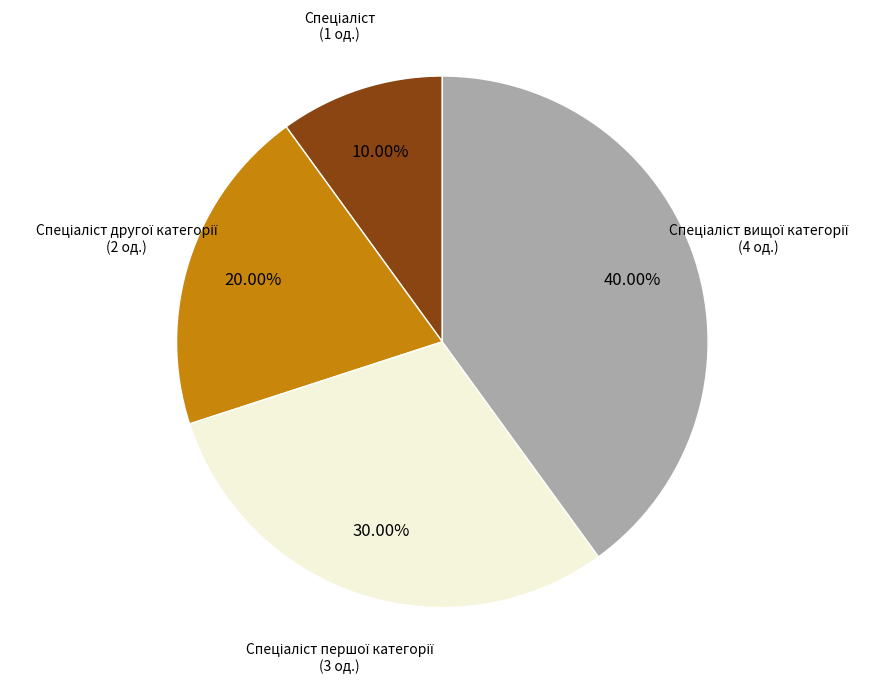

Is there any slice that represents more than half of the pie?

No